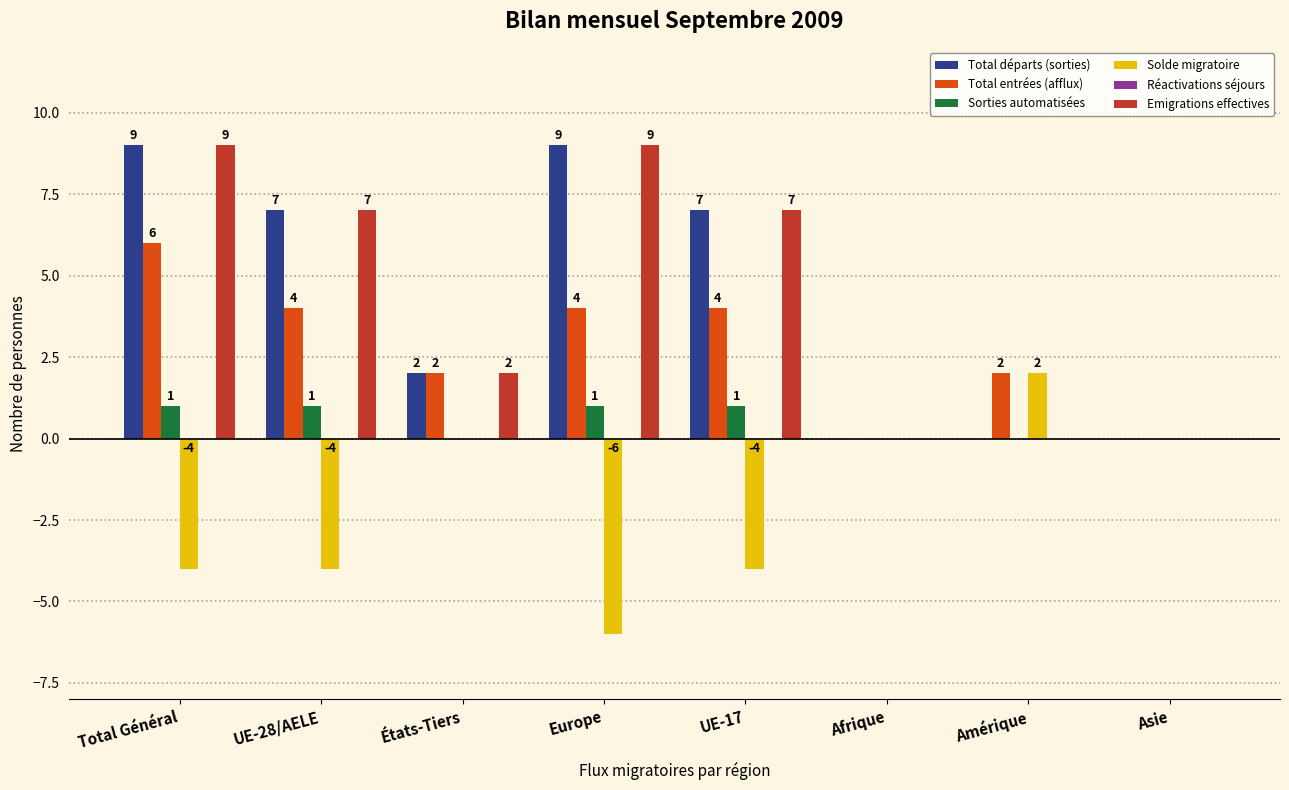

Count the number of data series in this chart.

5